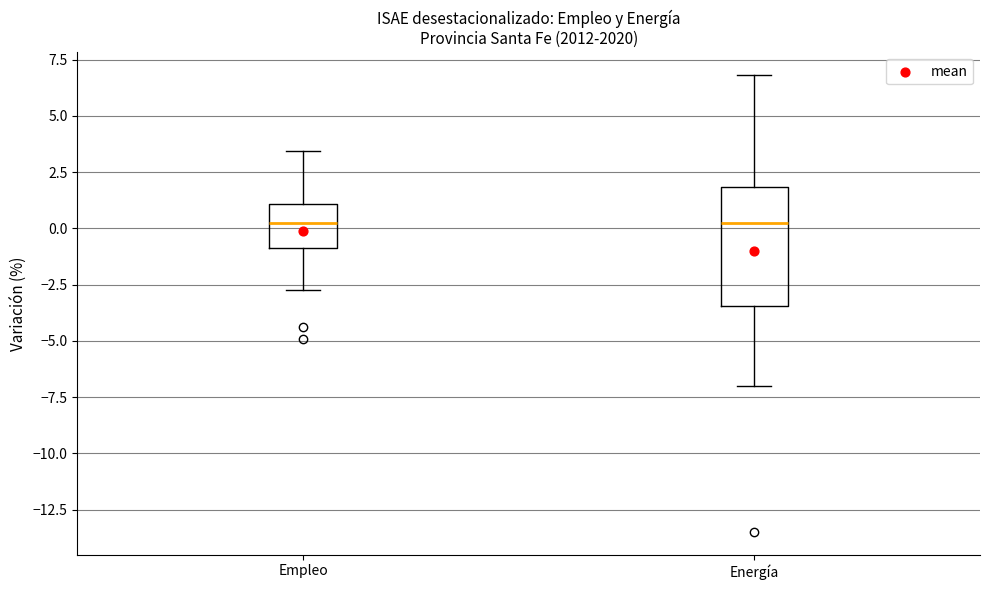

Reading left to right, transcribe this box plot: for each box, give where its median line is, the range the box spans, and where its two whiskers end, as read against the y-axis. The values are not printed on the chart, so give them approximately, as read against the axis.

Empleo: median 0.0, box -1.0 to 1.0, whiskers -3.0 to 3.5
Energía: median 0.0, box -3.5 to 2.0, whiskers -7.0 to 7.0